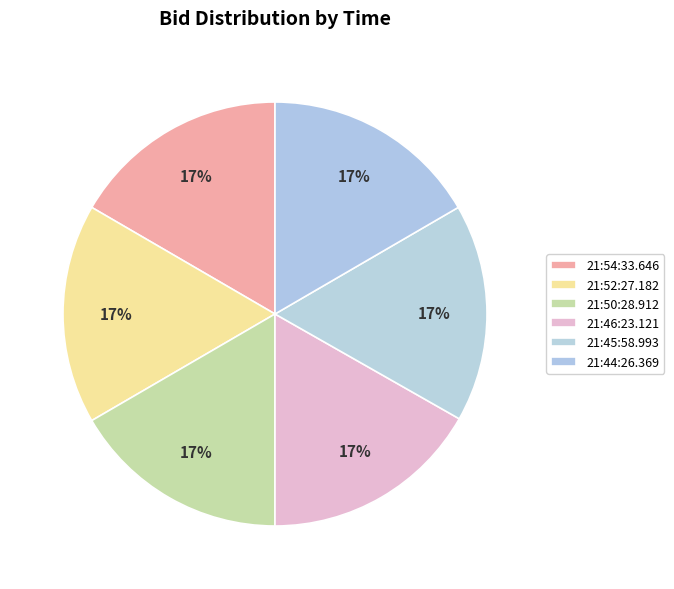

Is there any slice that represents more than half of the pie?

No